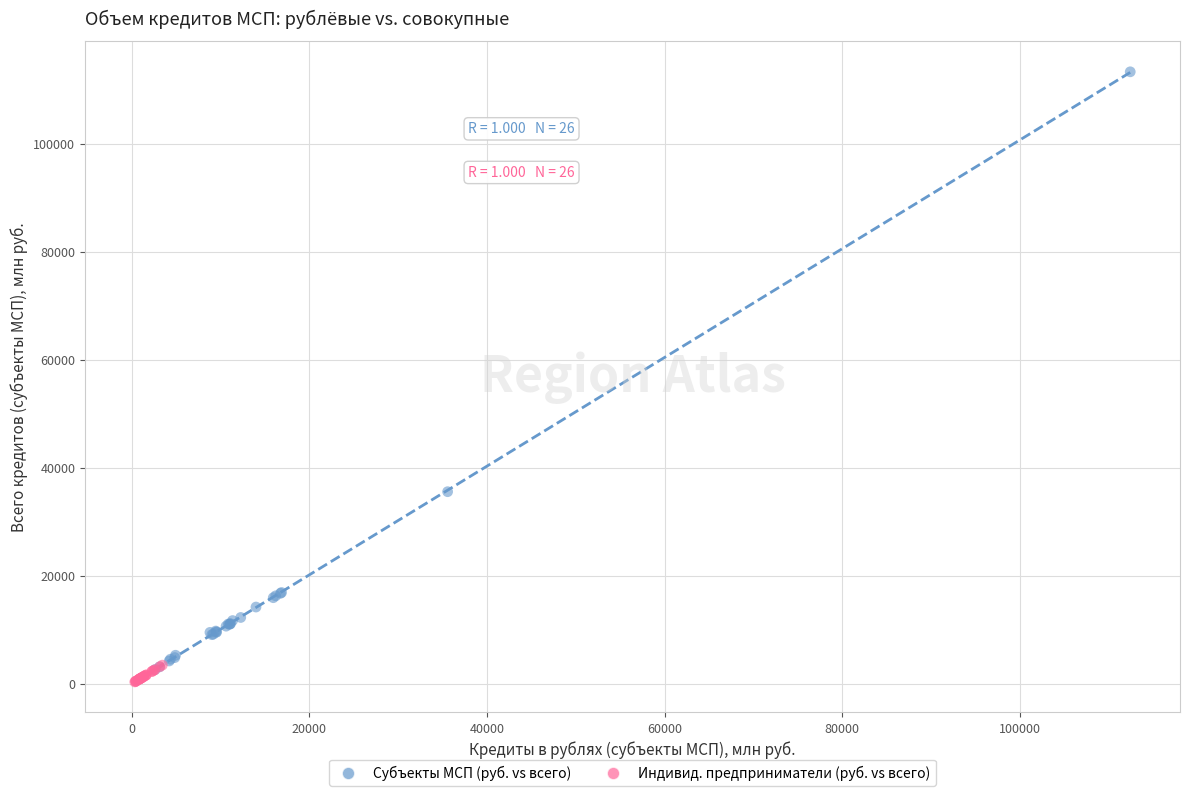

Which series has the largest Y range (max minus min)?

Субъекты МСП (руб. vs всего)